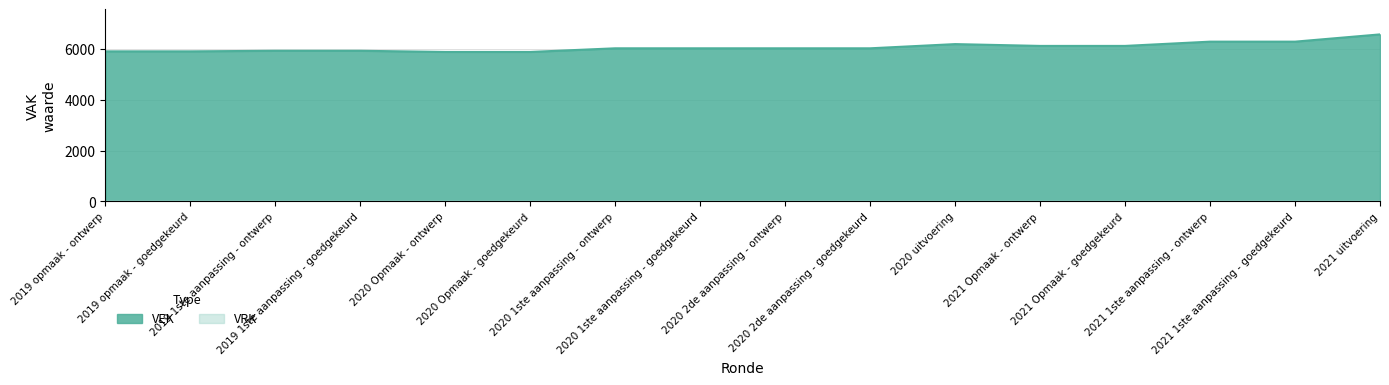

At which category does the data reach its first local peak?

2020 uitvoering